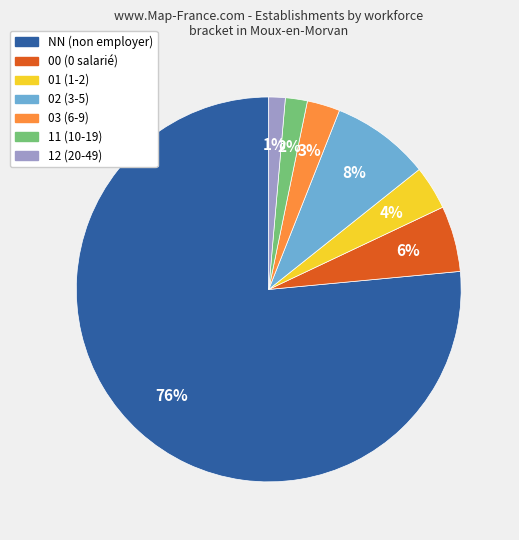

How many segments does this pie chart have?

7